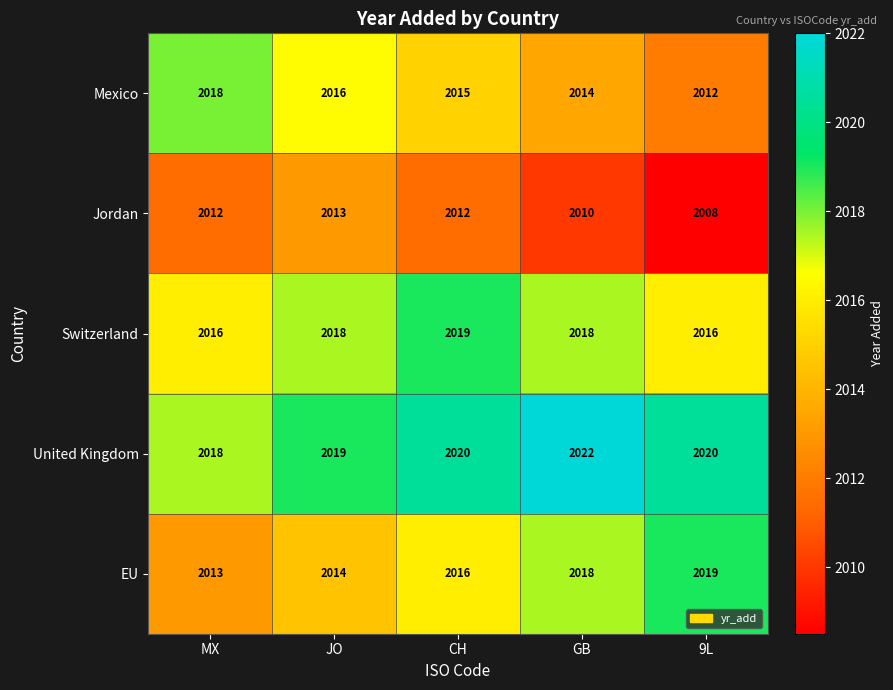

Is it true that EU equals 3438 at JO?

False